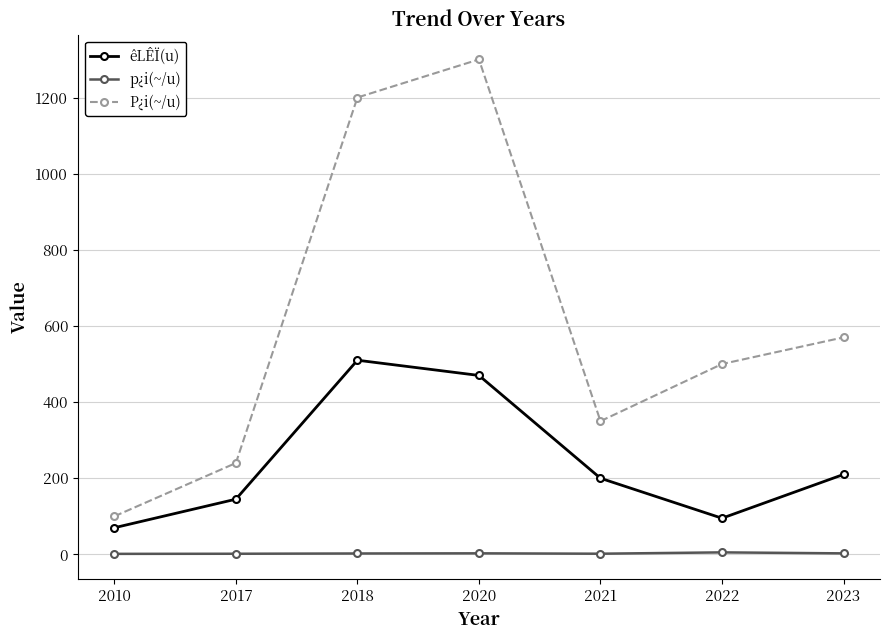

List the series in order of their peak value, highest first.

P¿i(~/u), êLÊÏ(u), p¿i(~/u)